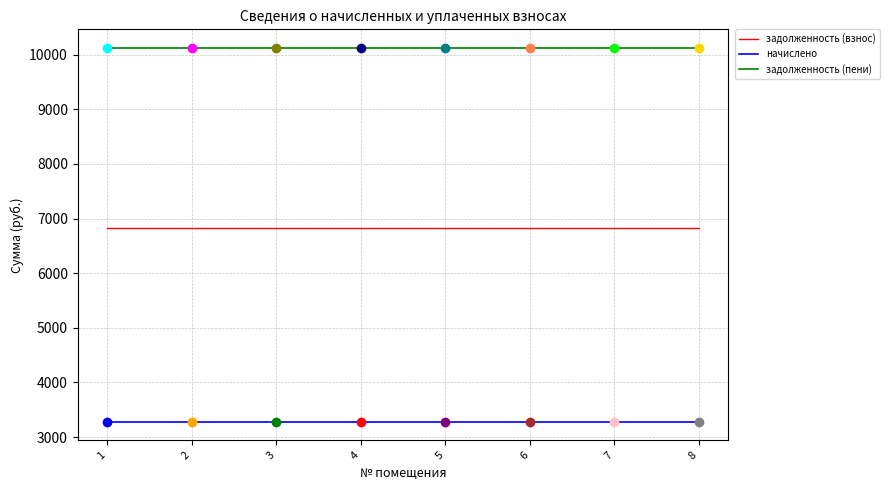

Reading right to left, what are all the values shown in this chart?

задолженность (взнос): 6834.4	6834.4	6834.4	6834.4	6834.4	6834.4	6834.4	6834.4
начислено: 3285.4	3285.4	3285.4	3285.4	3285.4	3285.4	3285.4	3285.4
задолженность (пени): 10119.7	10119.7	10119.7	10119.7	10119.7	10119.7	10119.7	10119.7